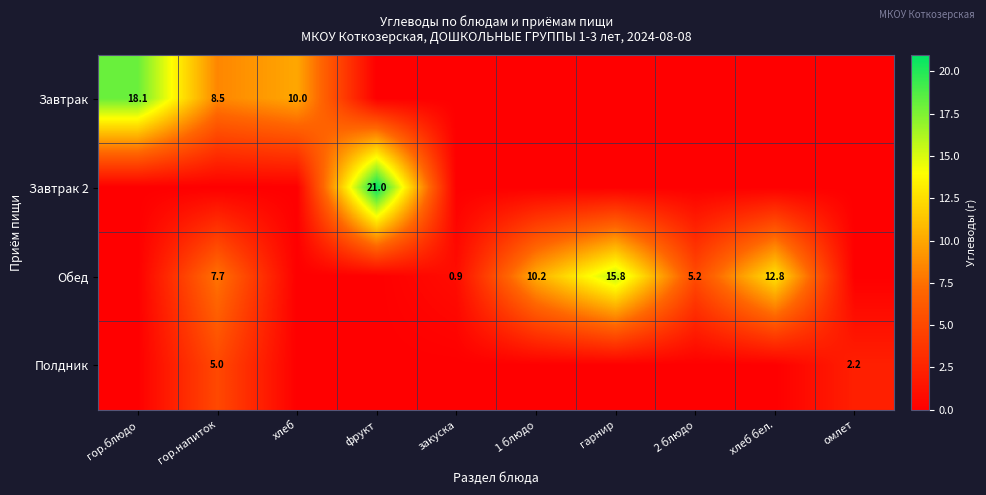

Count the number of data series in this chart.

4